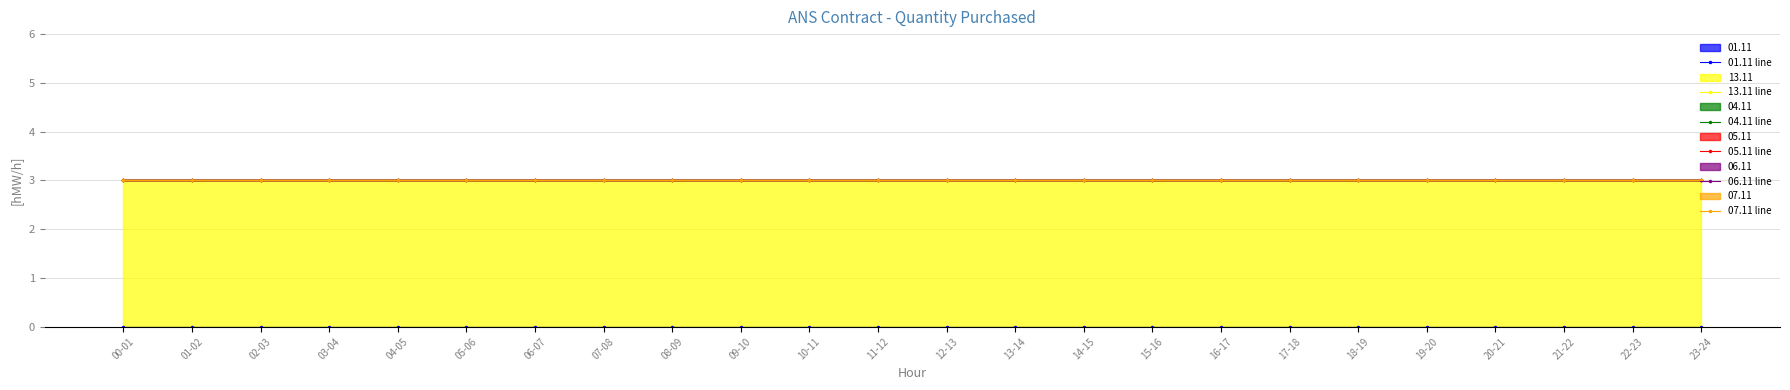

True or false: 07.11 line and 06.11 line cross at least once.

False